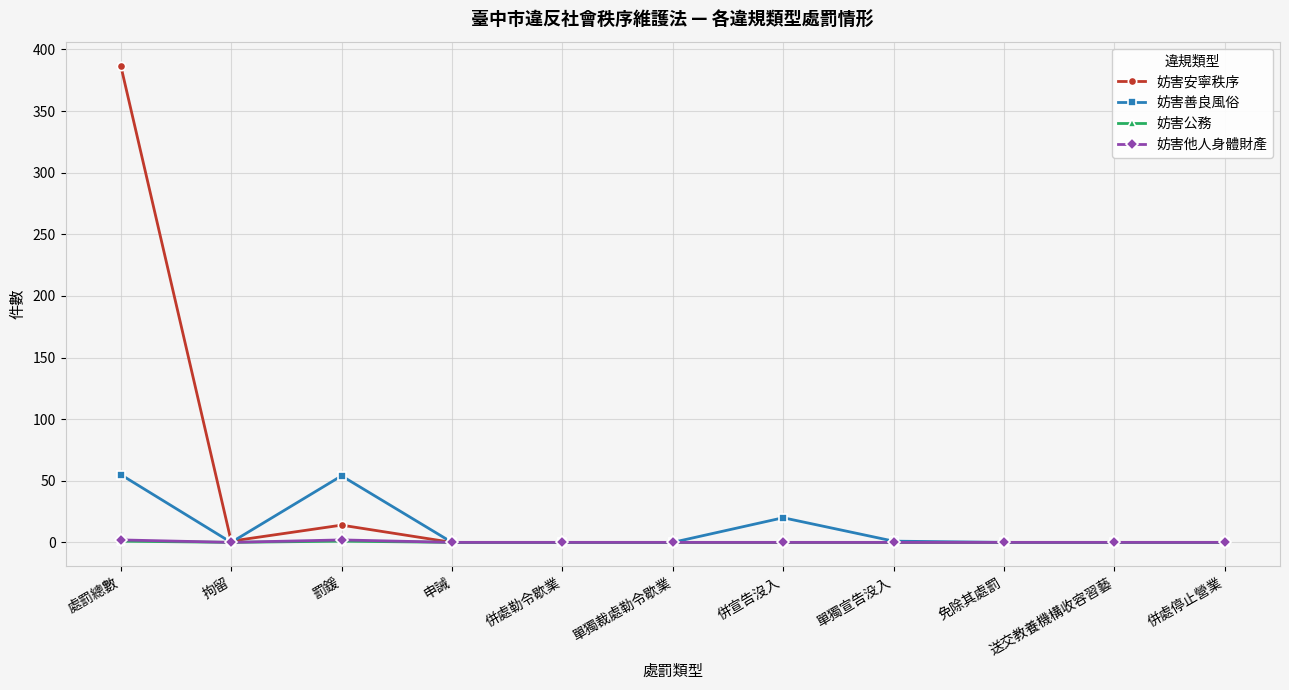

Count the number of data series in this chart.

4